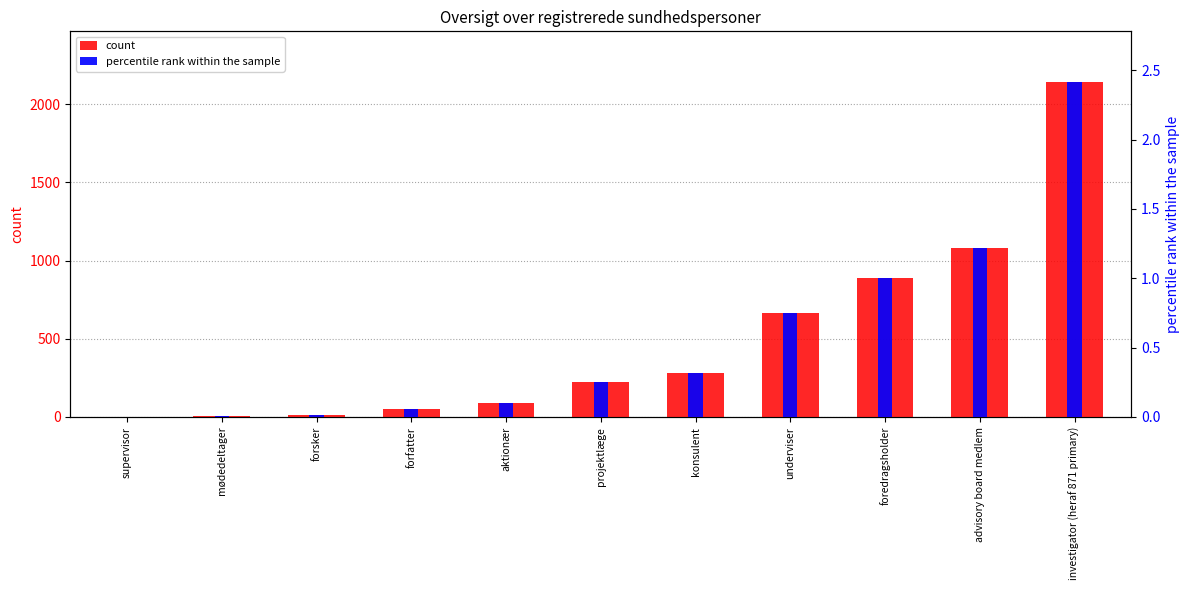

What is the sum of all count values?

5437.0